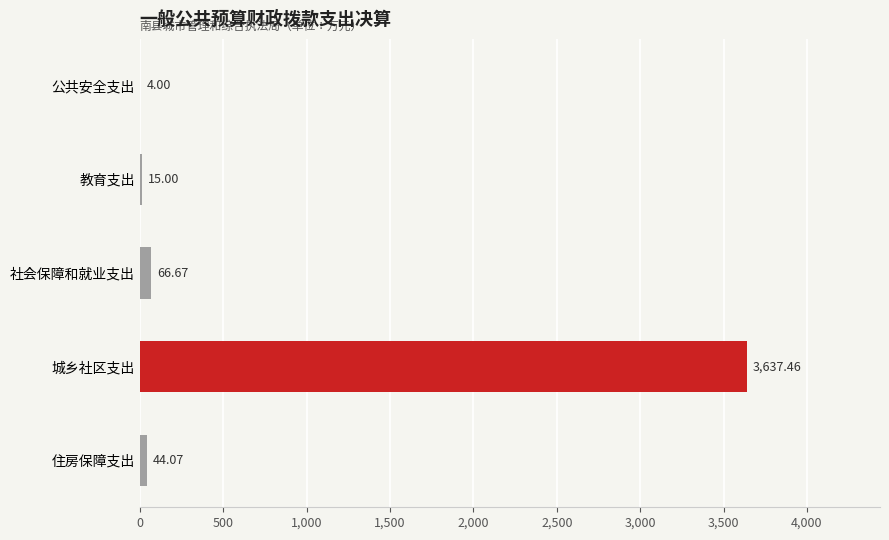

What is the change in value from 公共安全支出 to 教育支出?

+11.0